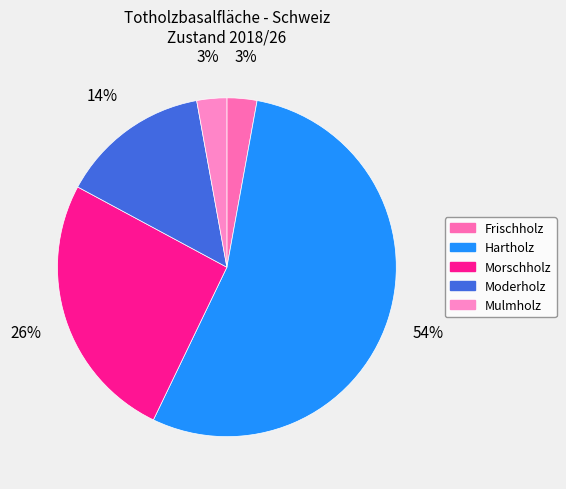

Which slice is the largest?

Hartholz